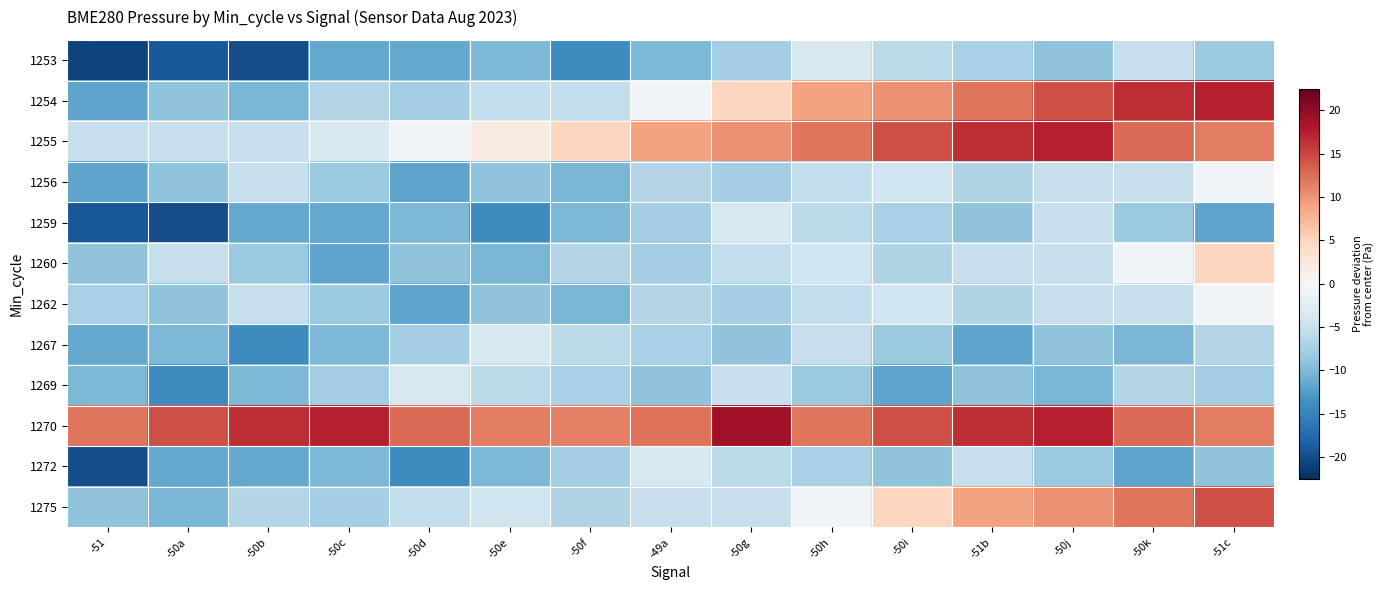

What is the difference between the highest and lowest values at -50h?

20.3